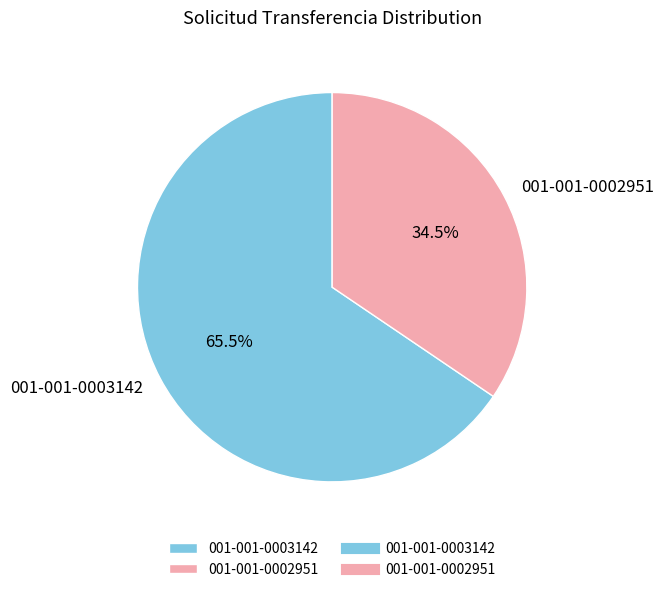

Rank the categories by value from lowest to highest.

001-001-0002951, 001-001-0003142